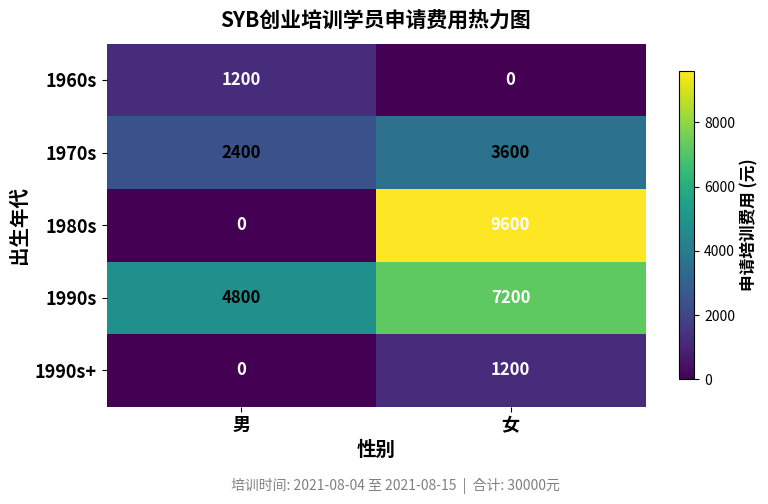

At which category is the sum across all series the highest?

女